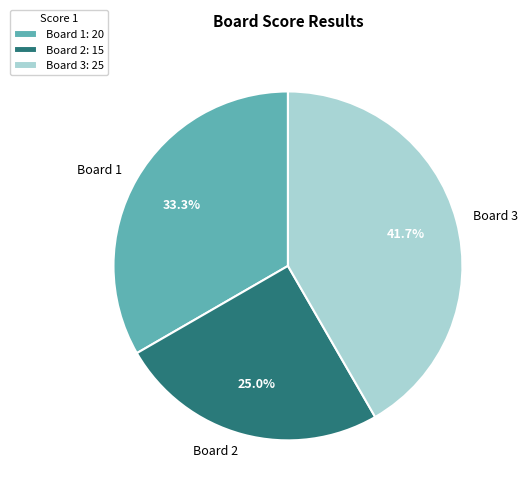

Is there a majority slice in this chart?

No